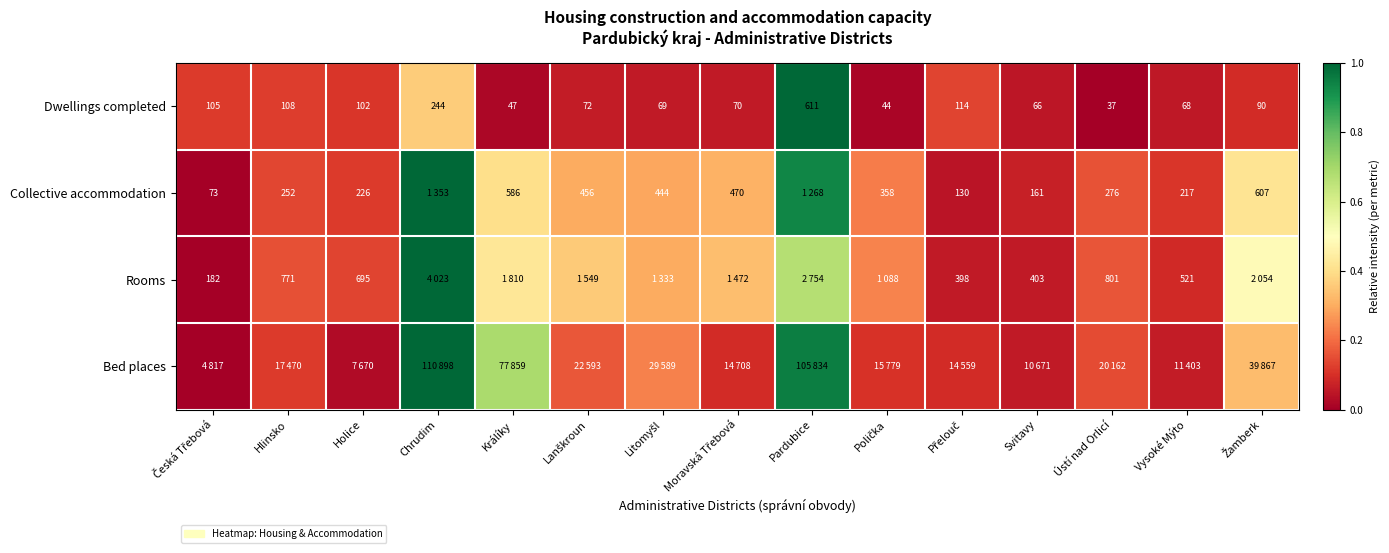

Where is Dwellings completed nearest to the value 324?

Chrudim